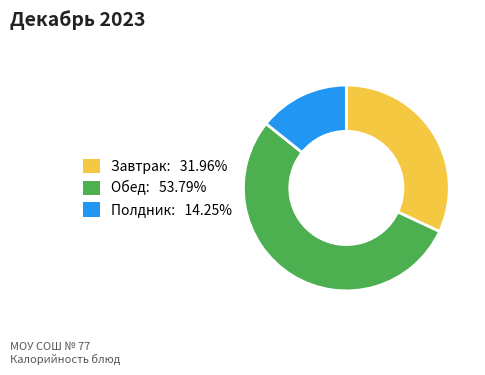

Is there any slice that represents more than half of the pie?

Yes